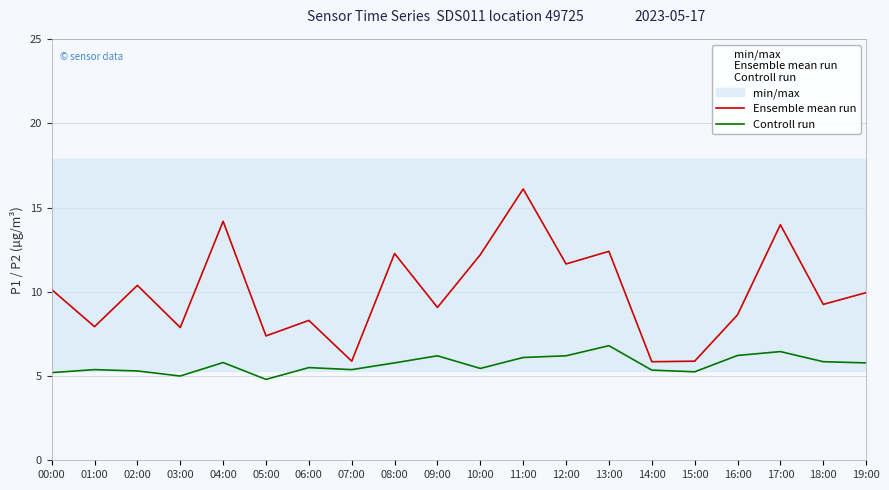

What position from the right is 13:00?

7